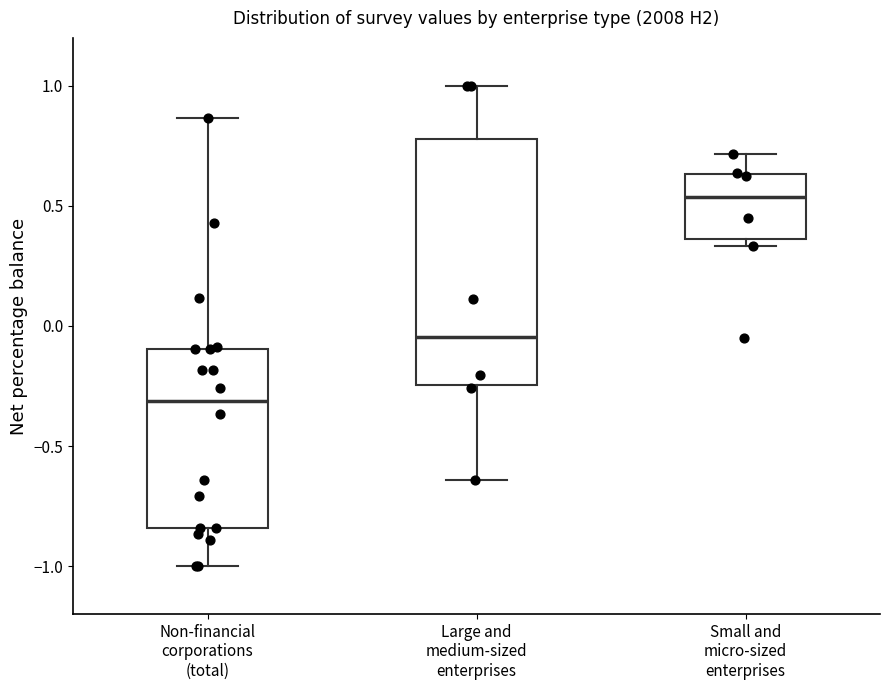

Which box has the lowest median line?

Non-financial corporations (total)